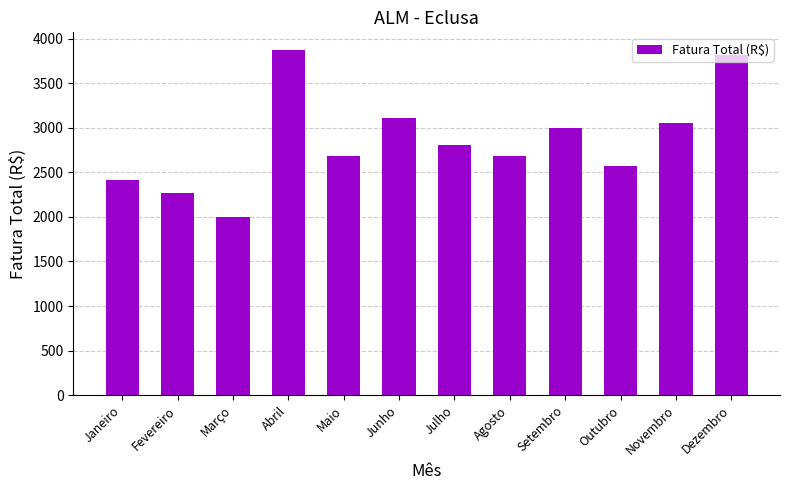

Which has a higher value, Fevereiro or Outubro?

Outubro